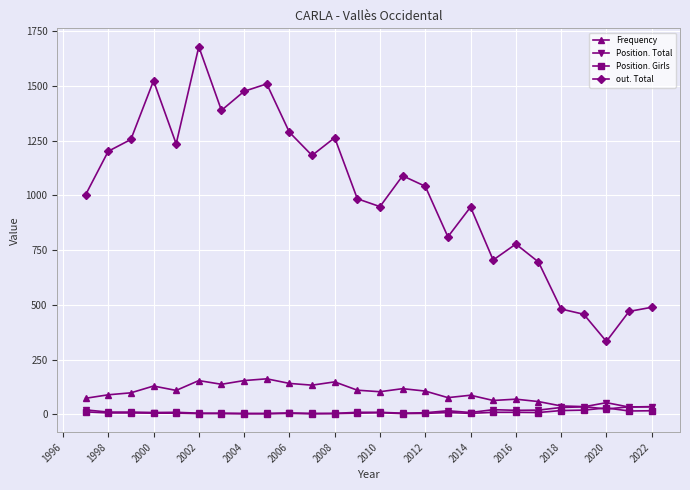

True or false: Position. Total and out. Total intersect in this chart.

False